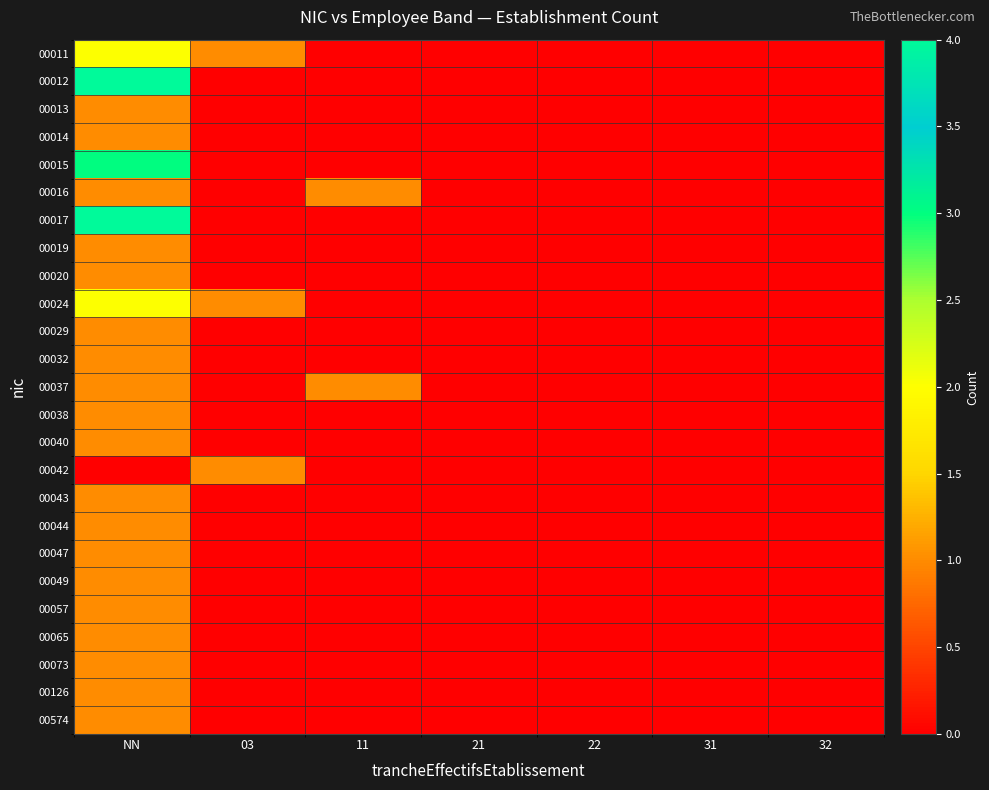

At NN, list the series in order from largest to smallest.

00012, 00017, 00015, 00011, 00024, 00013, 00014, 00016, 00019, 00020, 00029, 00032, 00037, 00038, 00040, 00043, 00044, 00047, 00049, 00057, 00065, 00073, 00126, 00574, 00042